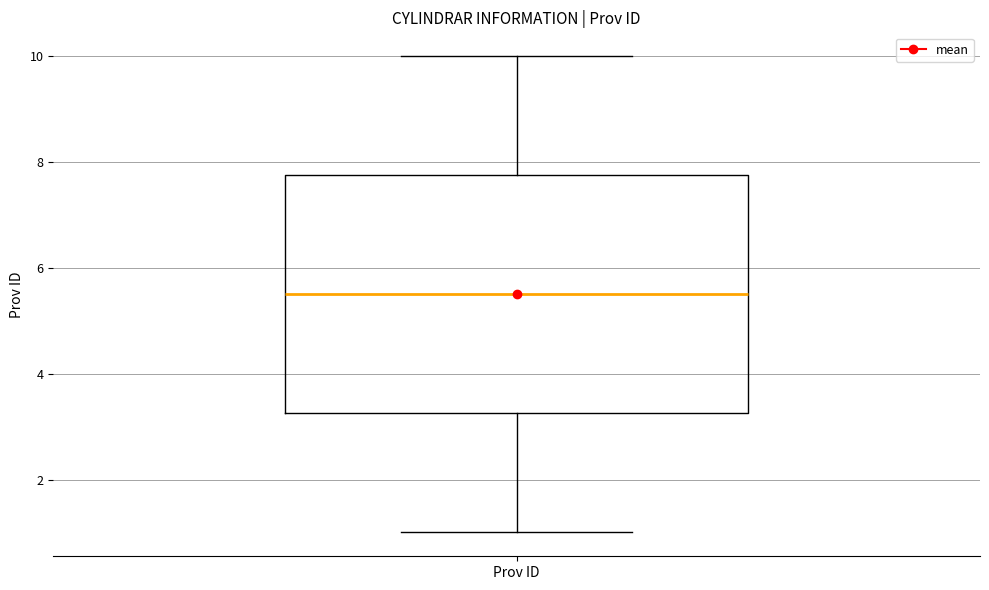

Transcribe this box plot: give where the median line is, the range the box spans, and where the two whiskers end, as read against the y-axis. The values are not printed on the chart, so give them approximately, as read against the axis.

median 5.6, box 3.2 to 7.8, whiskers 1.0 to 10.0